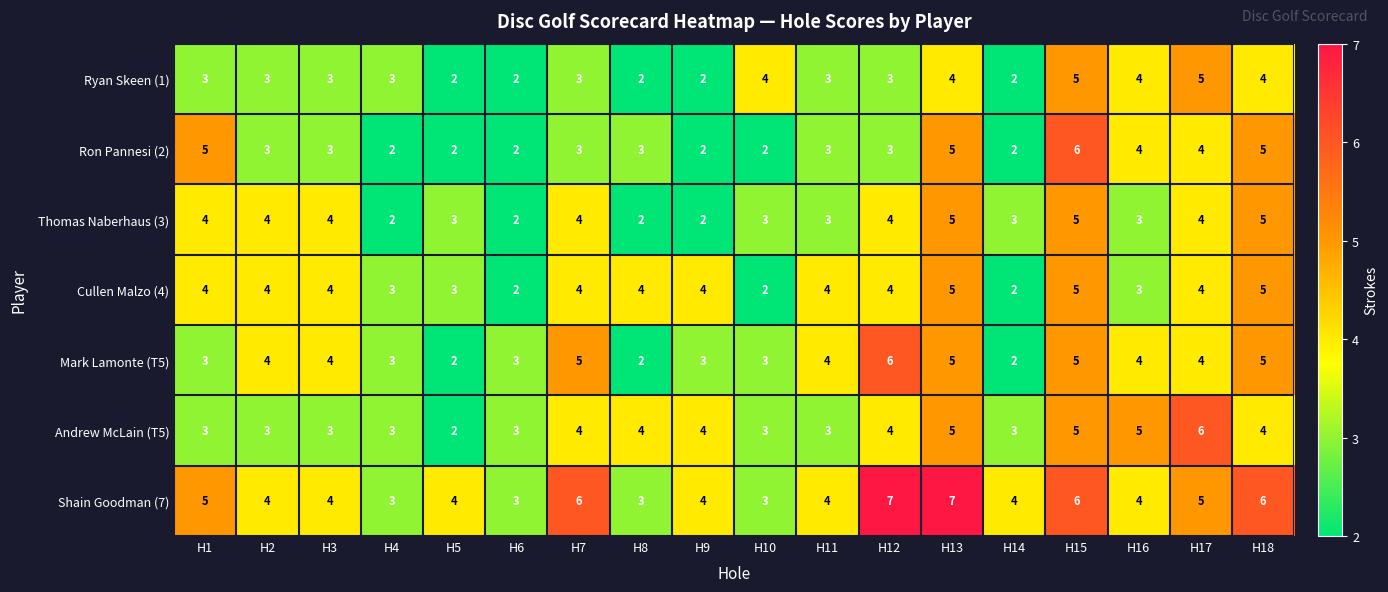

At which category is the sum across all series the highest?

H15